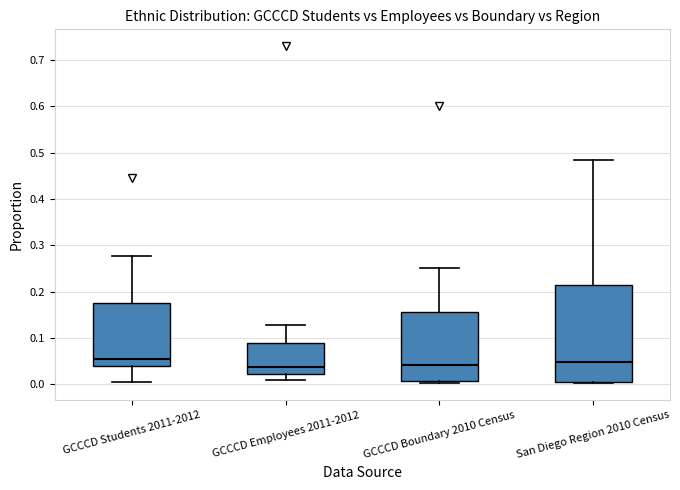

Which box is the tallest, from its lower edge to its upper edge?

San Diego Region 2010 Census